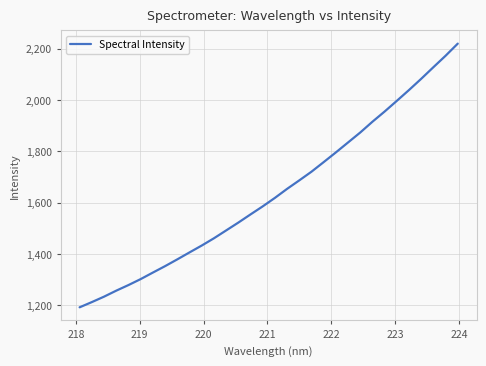

What is the difference between the maximum and minimum values?

1028.2